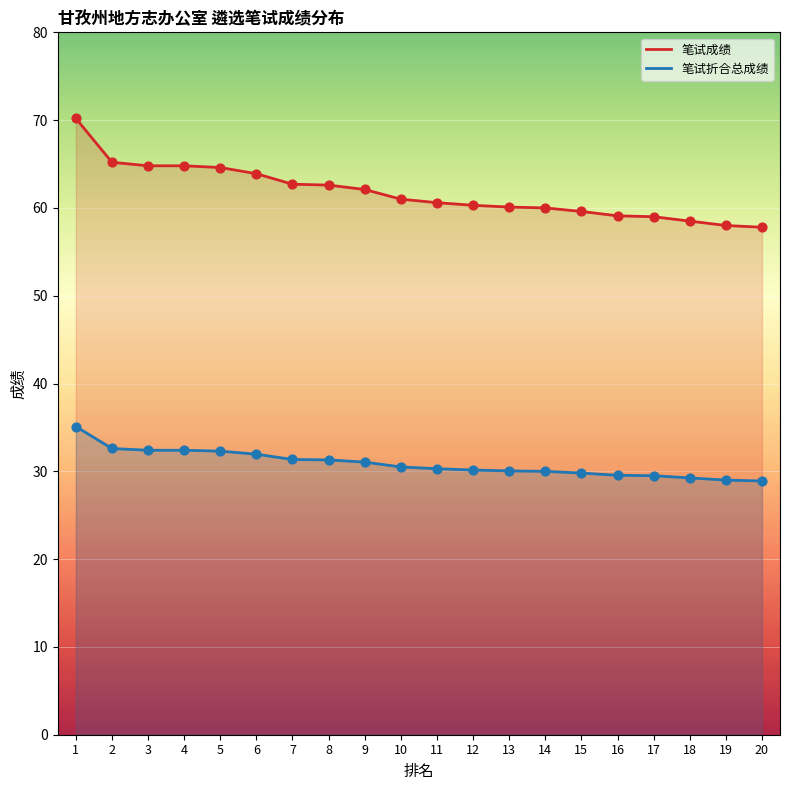

Which series has the largest total across all categories?

笔试成绩_line